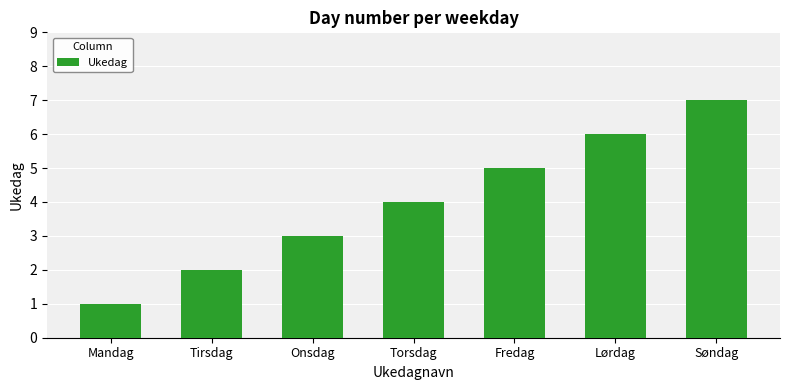

What value does the data have at Onsdag?

3